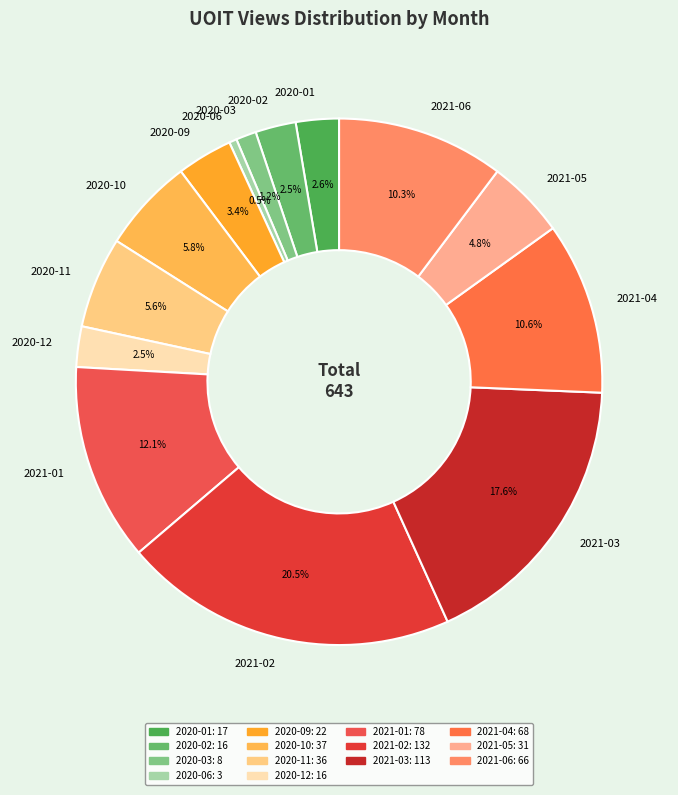

Between 2020-10 and 2020-02, which is larger?

2020-10